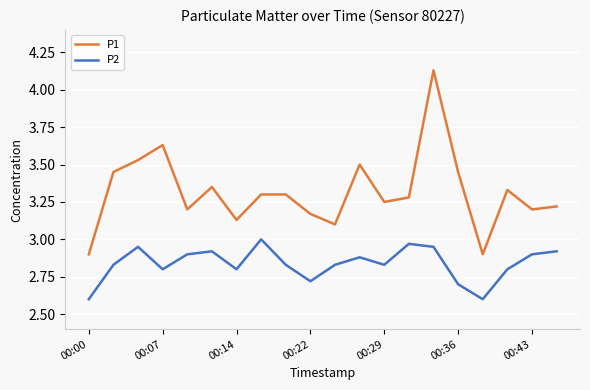

Which series has the largest total across all categories?

P1